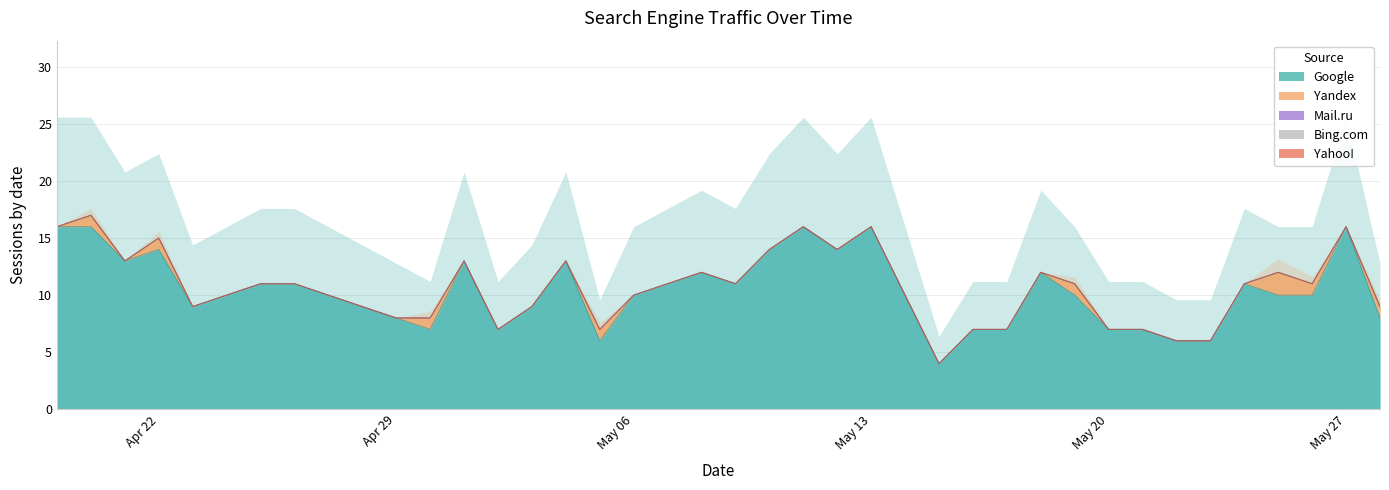

What is the minimum value for Google?

4